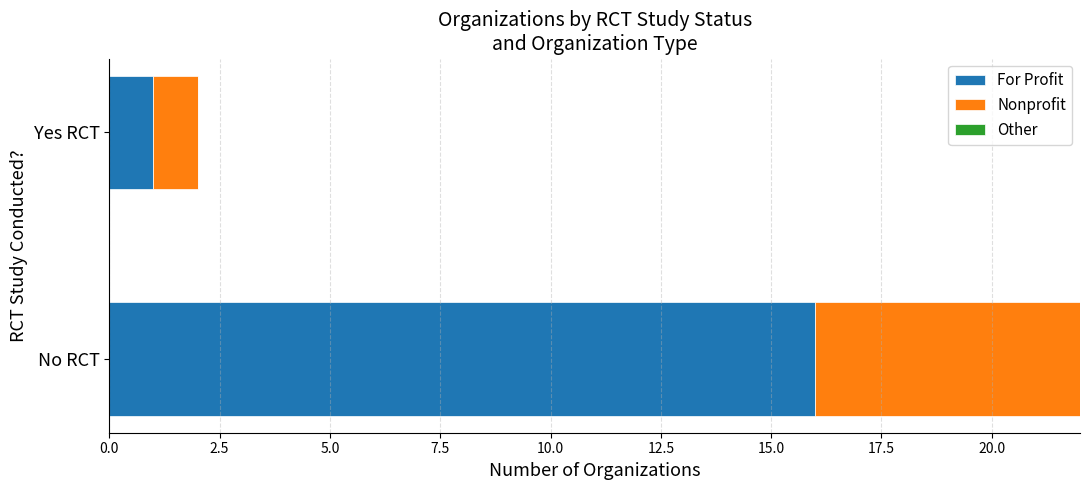

At how many categories does at least one series exceed 9?

1